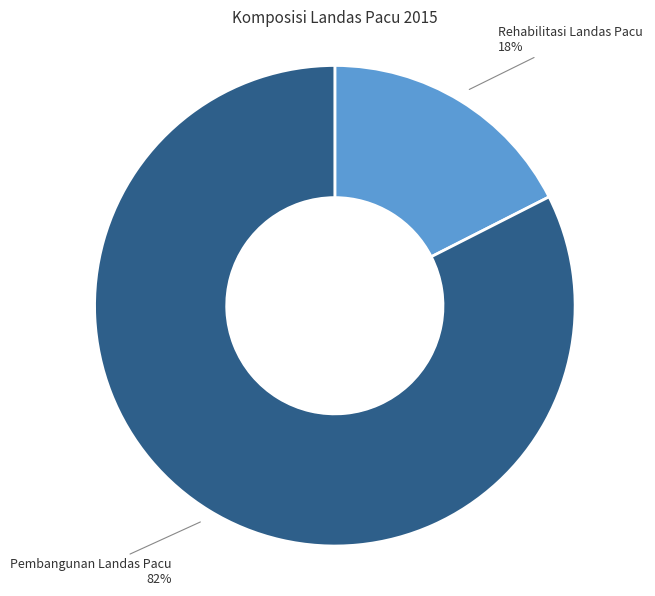

Rank the categories by value from lowest to highest.

Rehabilitasi Landas Pacu, Pembangunan Landas Pacu